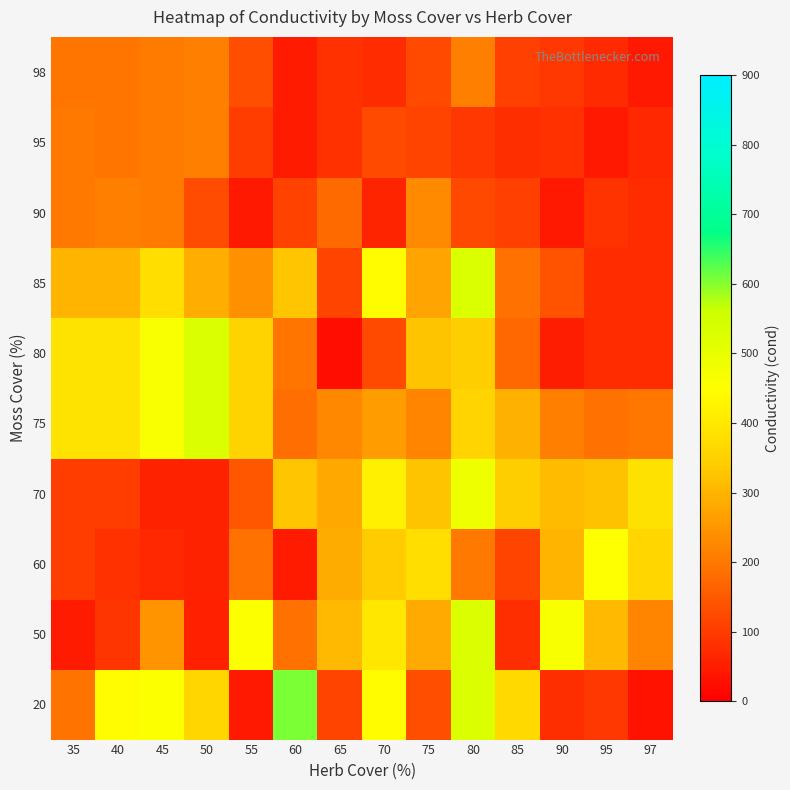

Reading right to left, what are all the values shown in this chart?

20: 97=32.0	95=93.0	90=78.0	85=368.0	80=530.0	75=131.0	70=443.0	65=116.0	60=608.0	55=43.0	50=360.0	45=455.0	40=440.0	35=193.0
50: 97=220.8	95=307.0	90=466.0	85=78.0	80=530.0	75=282.0	70=400.0	65=306.0	60=189.0	55=460.0	50=53.0	45=242.7	40=90.0	35=49.0
60: 97=359.3	95=451.0	90=299.0	85=116.0	80=201.0	75=379.0	70=339.0	65=286.3	60=47.0	55=189.2	50=58.0	45=67.0	40=81.0	35=104.0
70: 97=385.5	95=320.0	90=310.0	85=344.0	80=486.0	75=325.4	70=415.0	65=278.0	60=328.0	55=144.3	50=58.0	45=58.0	40=104.0	35=104.0
75: 97=197.0	95=189.0	90=212.2	85=295.3	80=358.0	75=218.0	70=261.0	65=225.3	60=183.7	55=352.3	50=534.0	45=461.5	40=389.0	35=389.0
80: 97=74.0	95=74.0	90=52.0	85=173.0	80=344.0	75=326.1	70=125.0	65=28.0	60=195.0	55=352.3	50=534.0	45=461.5	40=389.0	35=389.0
85: 97=74.0	95=74.0	90=140.0	85=189.5	80=534.0	75=271.8	70=443.0	65=116.0	60=328.0	55=242.2	50=288.5	45=378.0	40=300.0	35=300.0
90: 97=74.0	95=86.0	90=44.0	85=107.0	80=122.0	75=230.0	70=63.0	65=176.1	60=111.0	55=43.0	50=128.5	45=206.7	40=211.0	35=203.0
95: 97=68.0	95=44.0	90=84.0	85=78.0	80=93.0	75=115.2	70=125.0	65=84.0	60=47.0	55=103.8	50=214.0	45=206.7	40=195.0	35=203.0
98: 97=44.0	95=73.5	90=92.5	85=107.0	80=214.0	75=126.5	70=74.0	65=82.0	60=47.0	55=130.5	50=214.0	45=204.5	40=195.0	35=195.0